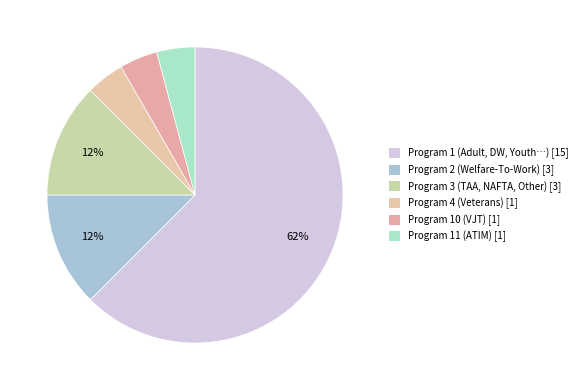

How many segments does this pie chart have?

6